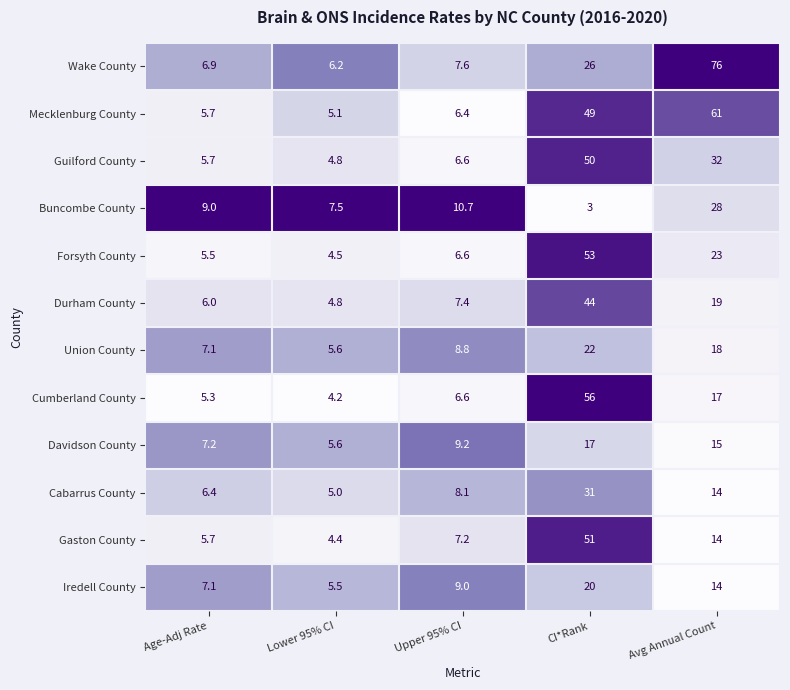

The value of Forsyth County at Lower 95% CI is 3.1. True or false?

False